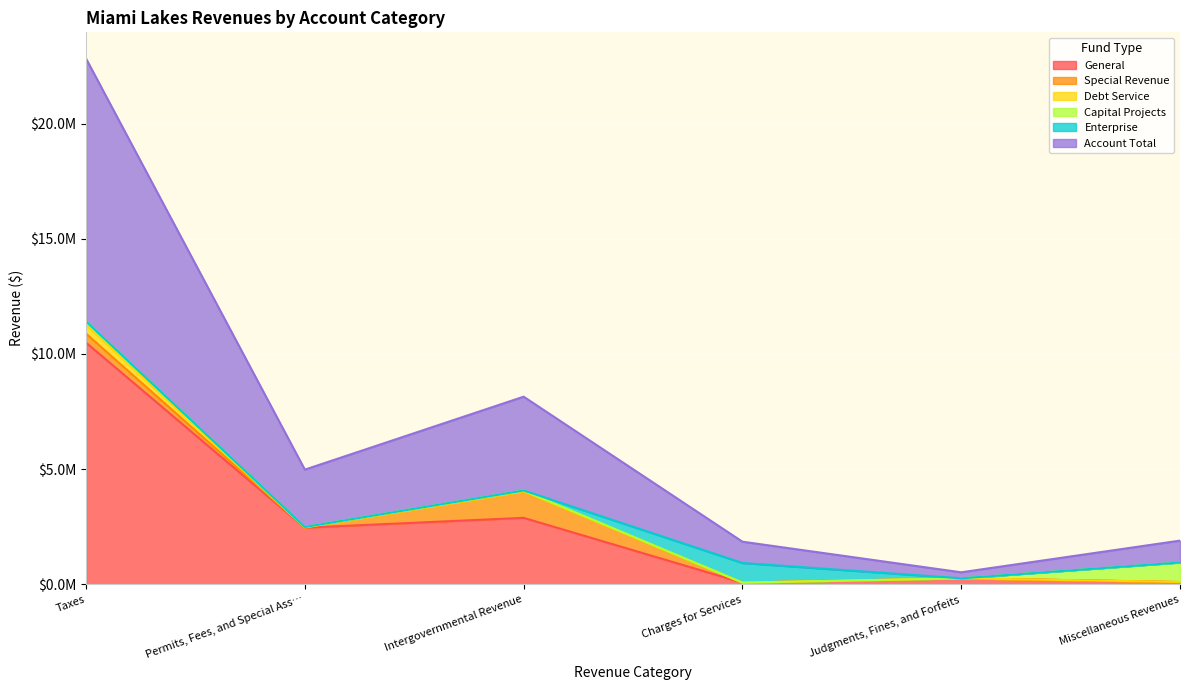

True or false: General has more than 1 interior local peaks.

True